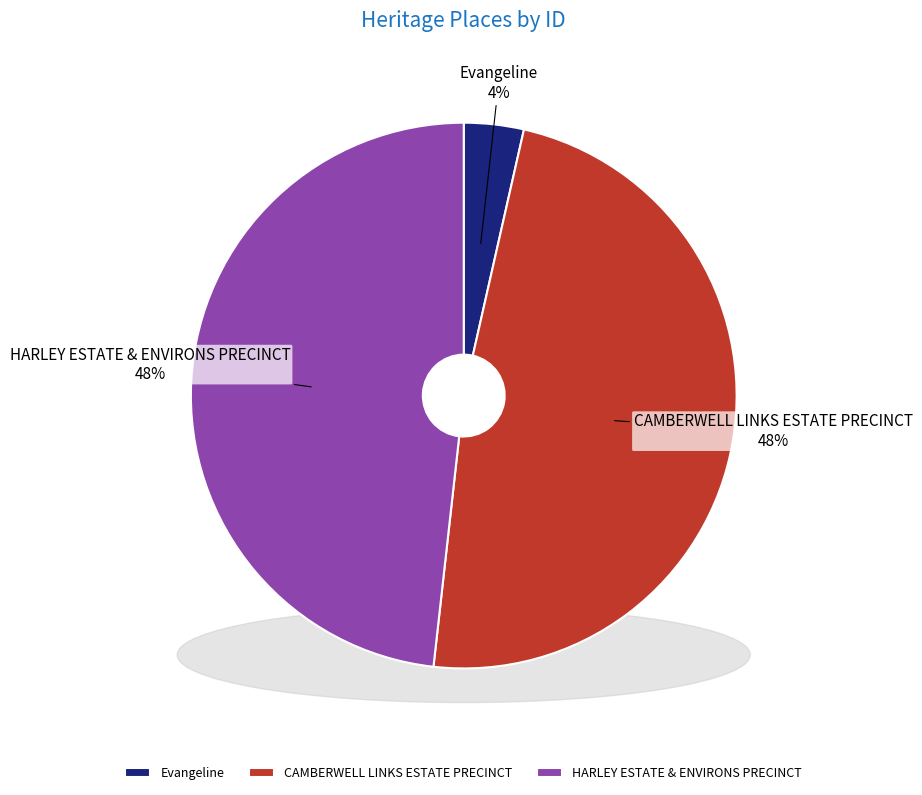

Does HARLEY ESTATE & ENVIRONS PRECINCT represent more than half of the total?

No